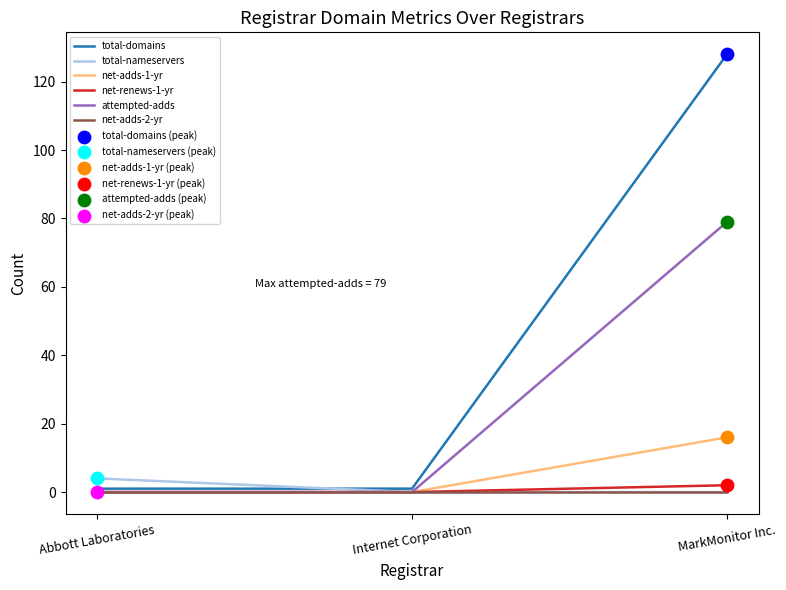

At which category is the sum across all series the highest?

MarkMonitor Inc.